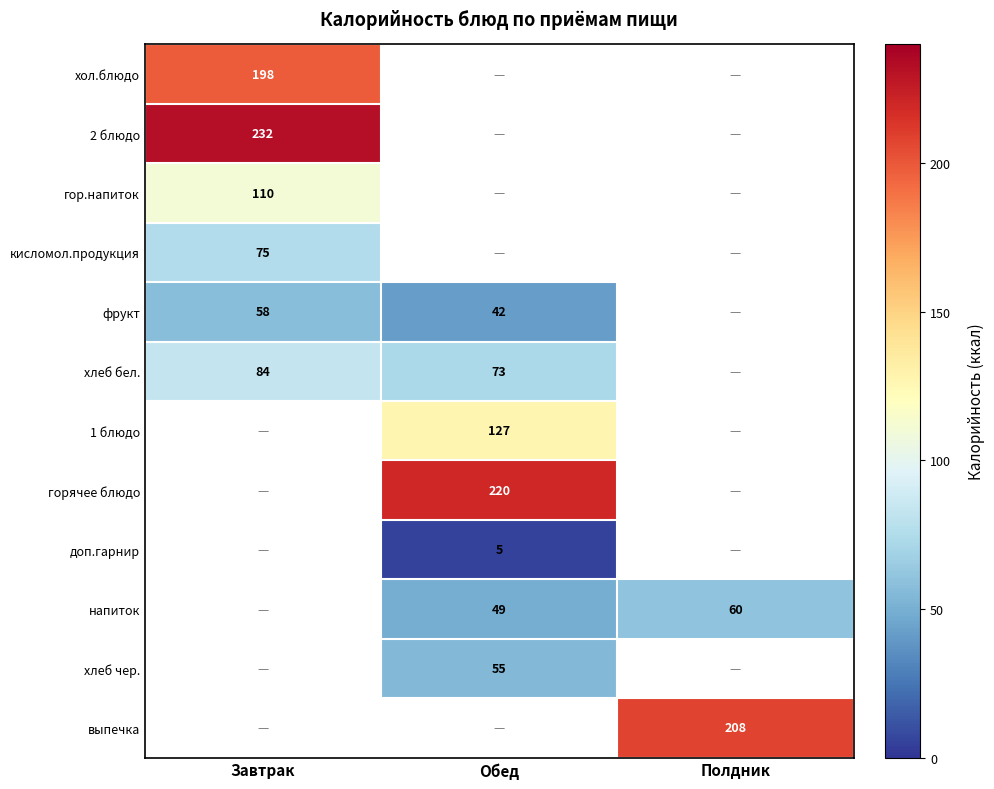

True or false: напиток has a value of 49 at Обед.

True